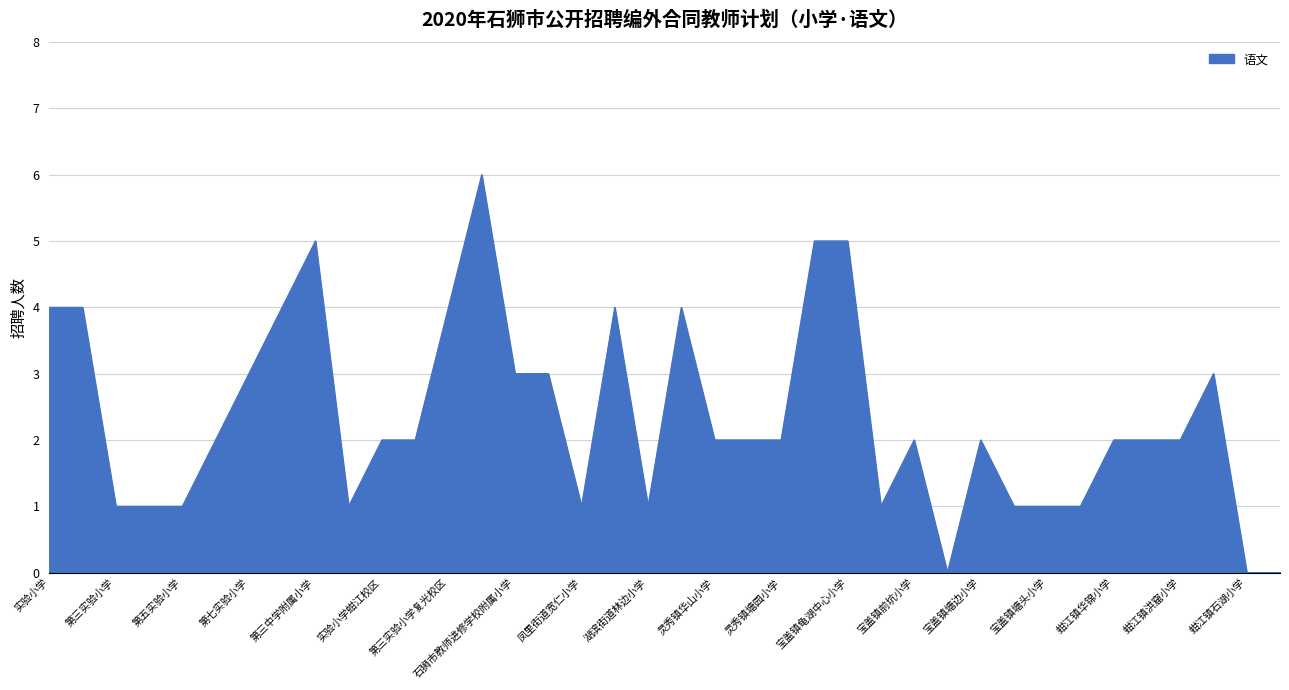

What is the greatest value displayed?

6